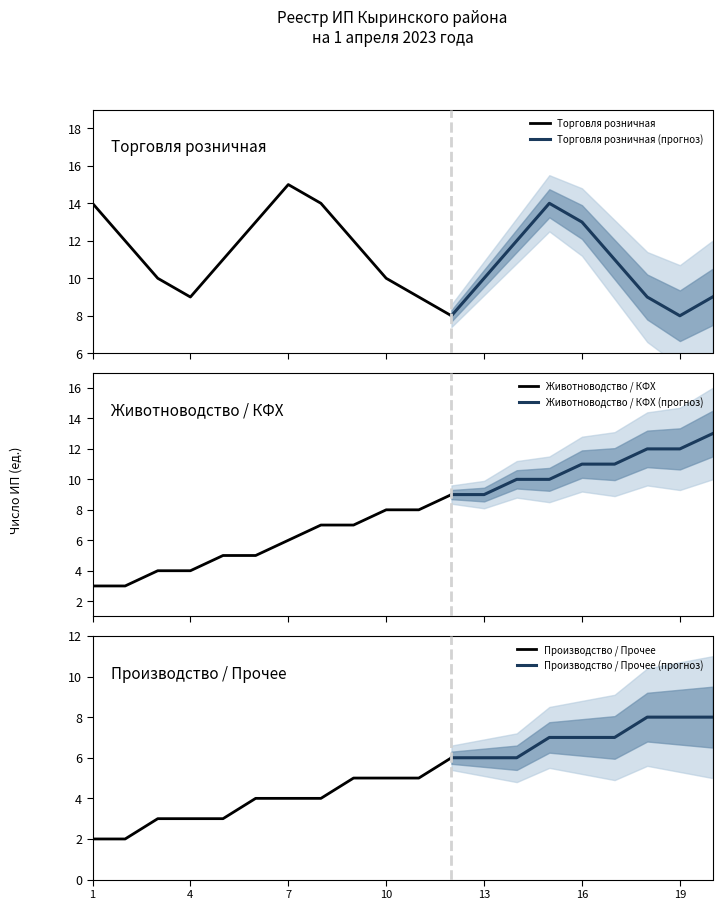

Reading right to left, list all the values displayed in this chart.

Торговля розничная: СЕЛО ХАПЧЕРАНГА=9	СЕЛО КЫРА=8	СЕЛО БИЛЮТУЙ=9	СЕЛО ГАВАНЬ=11	СЕЛО МАНГУТ=13	СЕЛО КЫРА=14	СЕЛО ВЕРХНИЙ УЛЬХУН=12	СЕЛО ХАПЧЕРАНГА=10	СЕЛО МОРДОЙ=8	СЕЛО ЛЮБОВЬ=9	СЕЛО ШУМУНДА=10	СЕЛО КЫРА=12	СЕЛО МИХАЙЛО-ПАВЛОВСК=14	СЕЛО ГАВАНЬ=15	СЕЛО УЛЬХУН-ПАРТИЯ=13	СЕЛО БИЛЮТУЙ=11	СЕЛО ВЕРХНИЙ УЛЬХУН=9	СЕЛО ХАПЧЕРАНГА=10	СЕЛО МАНГУТ=12	СЕЛО КЫРА=14
Животноводство / КФХ: СЕЛО ХАПЧЕРАНГА=13	СЕЛО КЫРА=12	СЕЛО БИЛЮТУЙ=12	СЕЛО ГАВАНЬ=11	СЕЛО МАНГУТ=11	СЕЛО КЫРА=10	СЕЛО ВЕРХНИЙ УЛЬХУН=10	СЕЛО ХАПЧЕРАНГА=9	СЕЛО МОРДОЙ=9	СЕЛО ЛЮБОВЬ=8	СЕЛО ШУМУНДА=8	СЕЛО КЫРА=7	СЕЛО МИХАЙЛО-ПАВЛОВСК=7	СЕЛО ГАВАНЬ=6	СЕЛО УЛЬХУН-ПАРТИЯ=5	СЕЛО БИЛЮТУЙ=5	СЕЛО ВЕРХНИЙ УЛЬХУН=4	СЕЛО ХАПЧЕРАНГА=4	СЕЛО МАНГУТ=3	СЕЛО КЫРА=3
Производство / Прочее: СЕЛО ХАПЧЕРАНГА=8	СЕЛО КЫРА=8	СЕЛО БИЛЮТУЙ=8	СЕЛО ГАВАНЬ=7	СЕЛО МАНГУТ=7	СЕЛО КЫРА=7	СЕЛО ВЕРХНИЙ УЛЬХУН=6	СЕЛО ХАПЧЕРАНГА=6	СЕЛО МОРДОЙ=6	СЕЛО ЛЮБОВЬ=5	СЕЛО ШУМУНДА=5	СЕЛО КЫРА=5	СЕЛО МИХАЙЛО-ПАВЛОВСК=4	СЕЛО ГАВАНЬ=4	СЕЛО УЛЬХУН-ПАРТИЯ=4	СЕЛО БИЛЮТУЙ=3	СЕЛО ВЕРХНИЙ УЛЬХУН=3	СЕЛО ХАПЧЕРАНГА=3	СЕЛО МАНГУТ=2	СЕЛО КЫРА=2